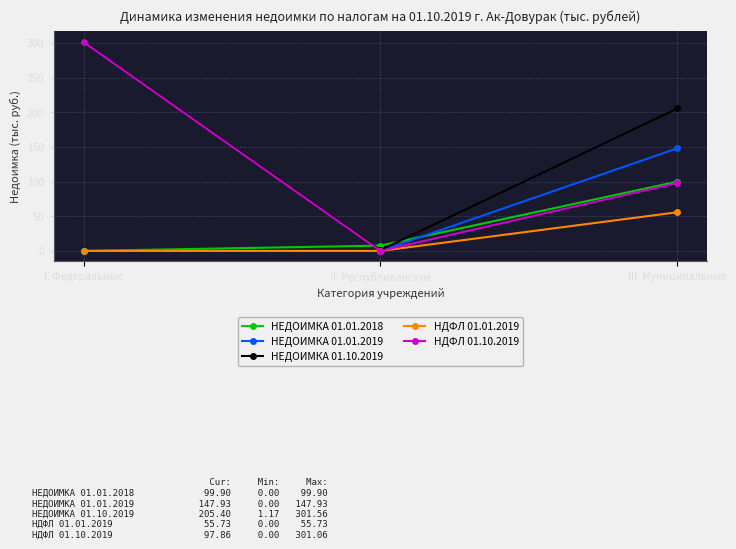

True or false: НЕДОИМКА 01.01.2019 has a value of 147.9 at III. Муниципальные.

True